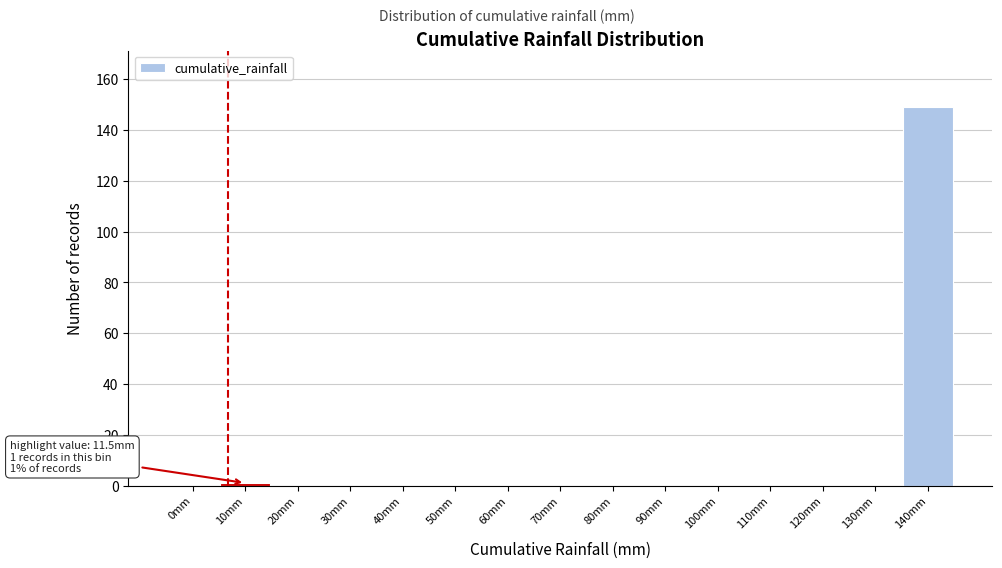

Reading left to right, extract all data points from this chart.

0mm=0	10mm=1	20mm=0	30mm=0	40mm=0	50mm=0	60mm=0	70mm=0	80mm=0	90mm=0	100mm=0	110mm=0	120mm=0	130mm=0	140mm=149